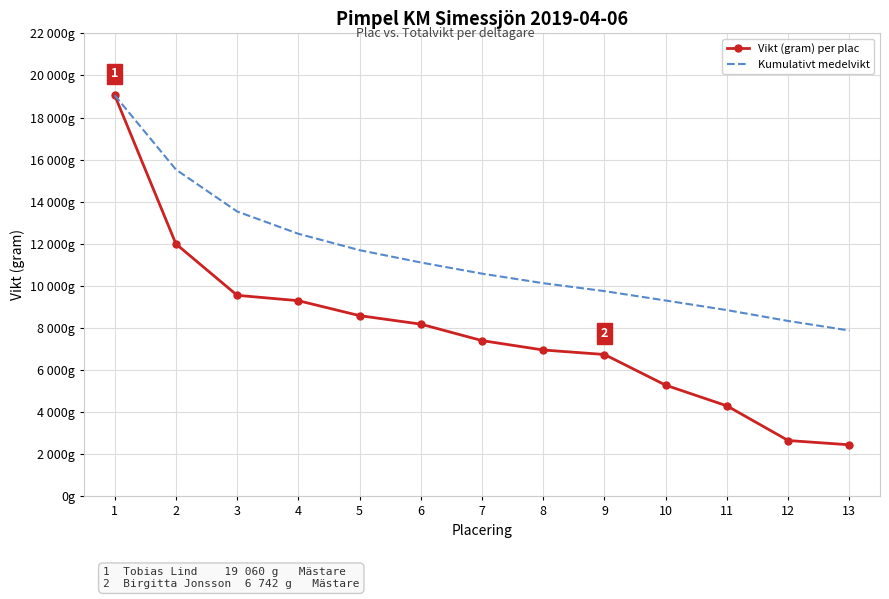

The Vikt (gram) per plac series shows 6885.2 at 11. True or false?

False